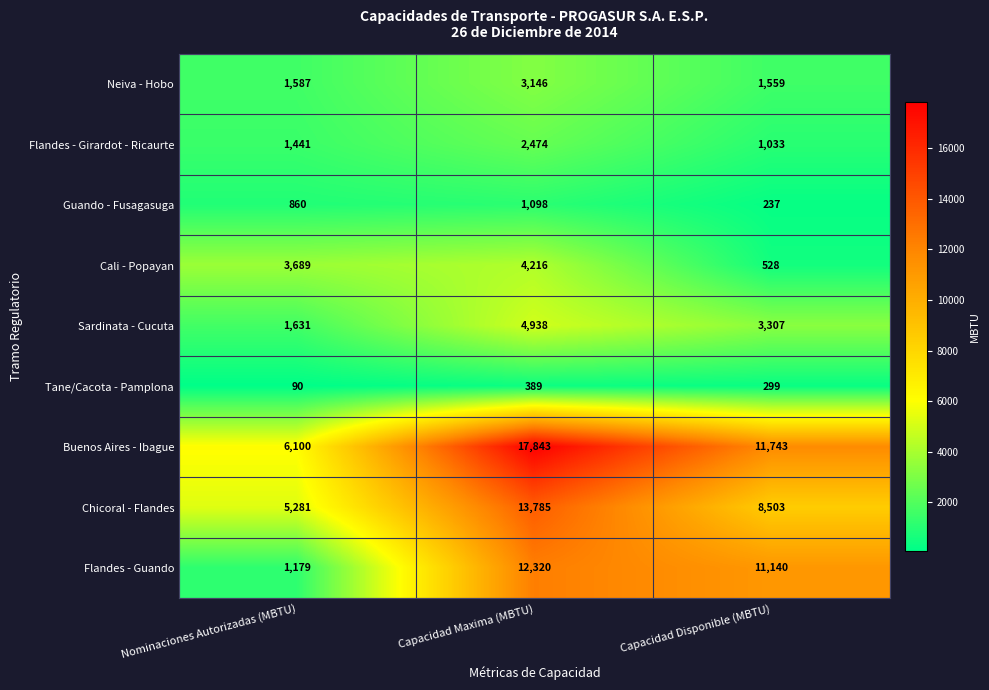

Which series has the widest spread of values?

Buenos Aires - Ibague